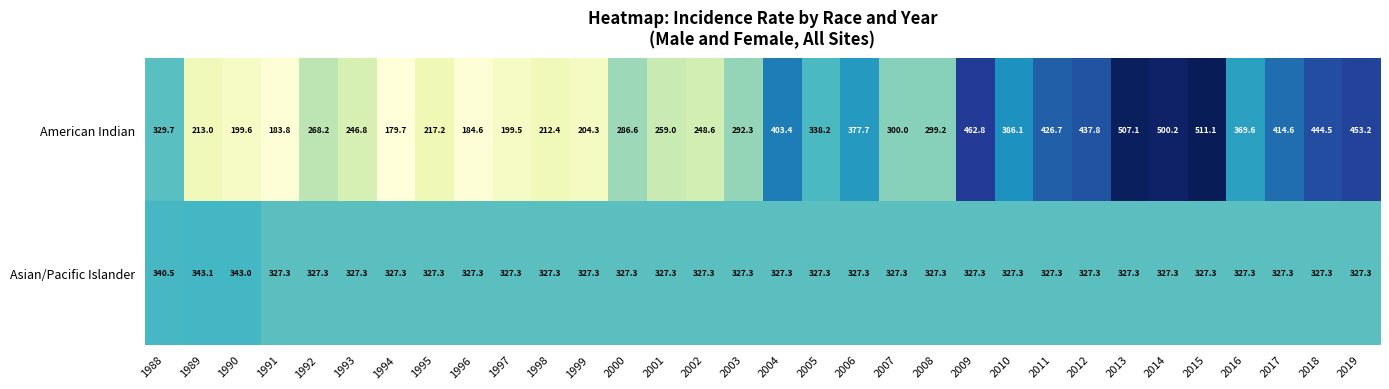

What is the difference between the highest and lowest values at 1989?

130.1